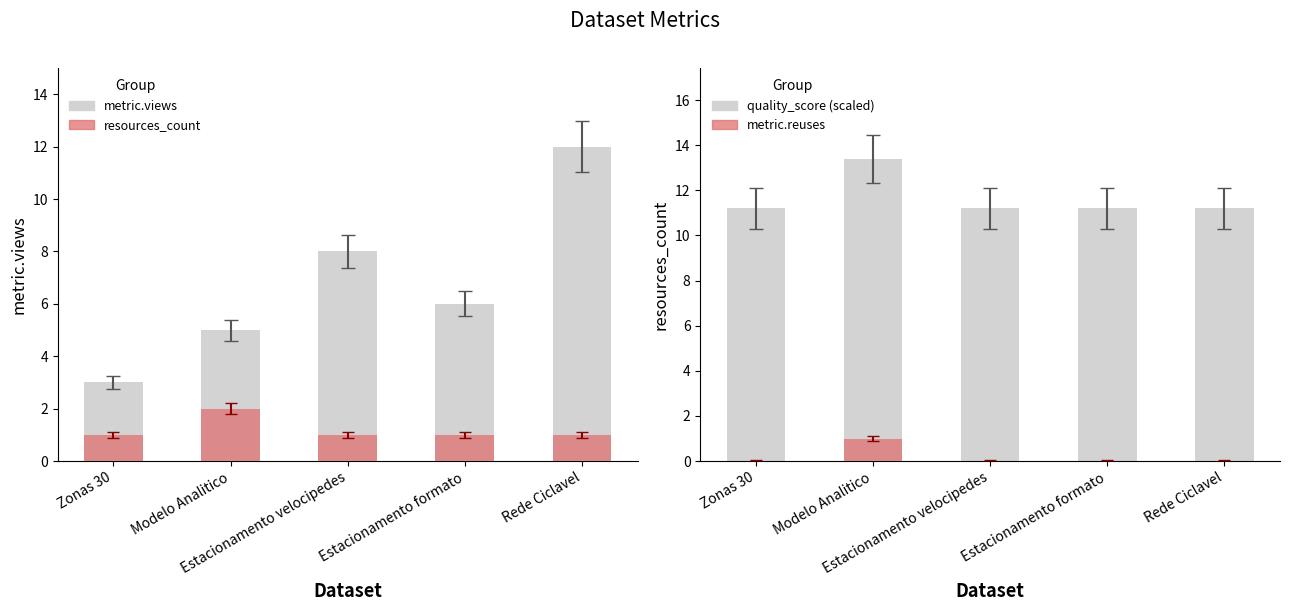

What is the maximum value for metric.views?

12.0